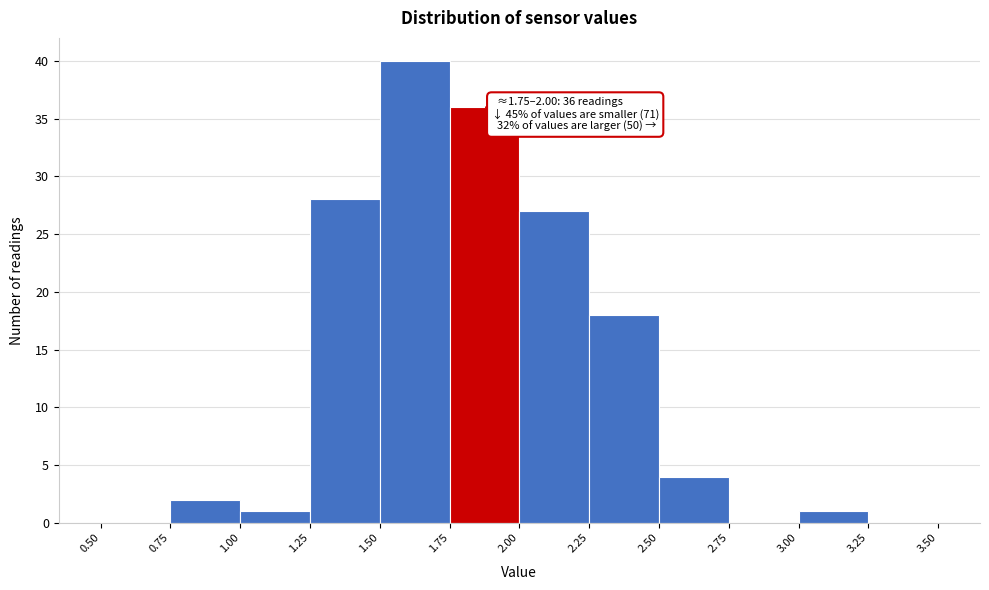

Which range on the x-axis has the tallest bar?

1.50 to 1.75